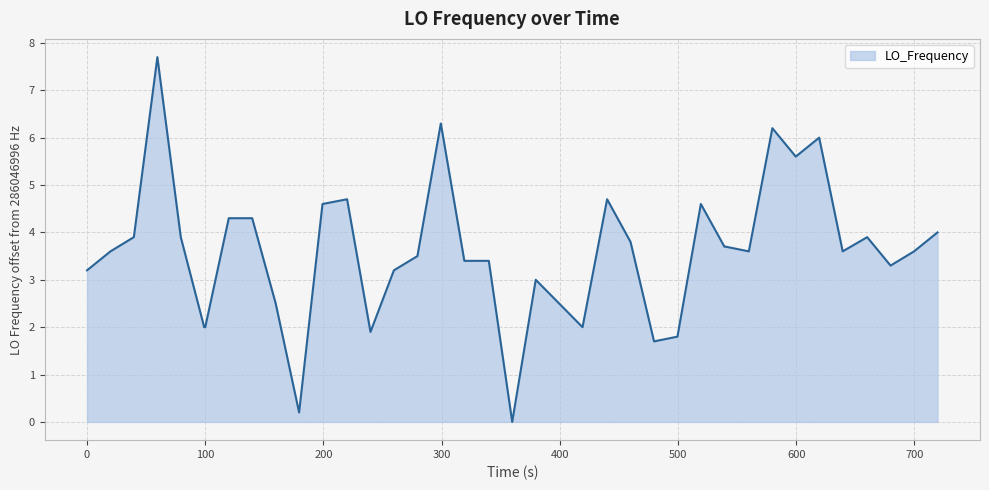

Reading left to right, extract all data points from this chart.

3.2	3.6	3.9	7.7	3.9	2.0	2.0	4.3	4.3	2.5	0.2	4.6	4.7	1.9	3.2	3.5	6.3	3.4	3.4	3.4	0.0	3.0	2.5	2.0	4.7	3.8	1.7	1.8	4.6	3.7	3.7	3.6	6.2	5.6	6.0	3.6	3.9	3.3	3.6	4.0